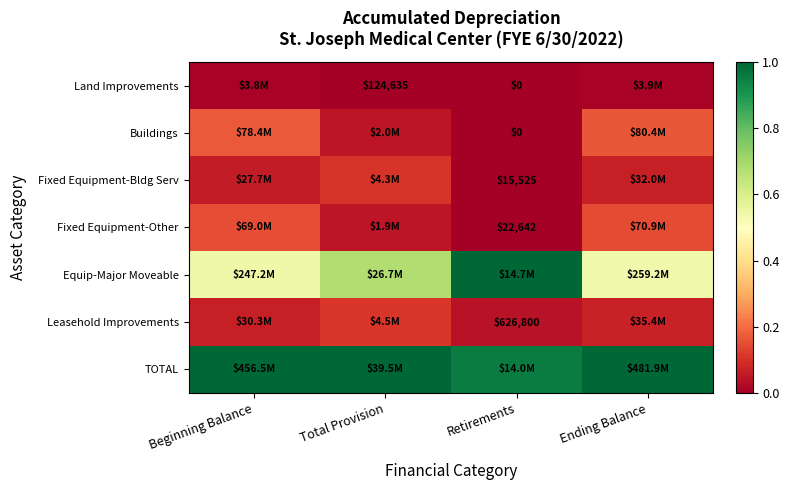

Is the value of Fixed Equipment-Bldg Serv at Retirements greater than the value of Leasehold Improvements at Retirements?

No